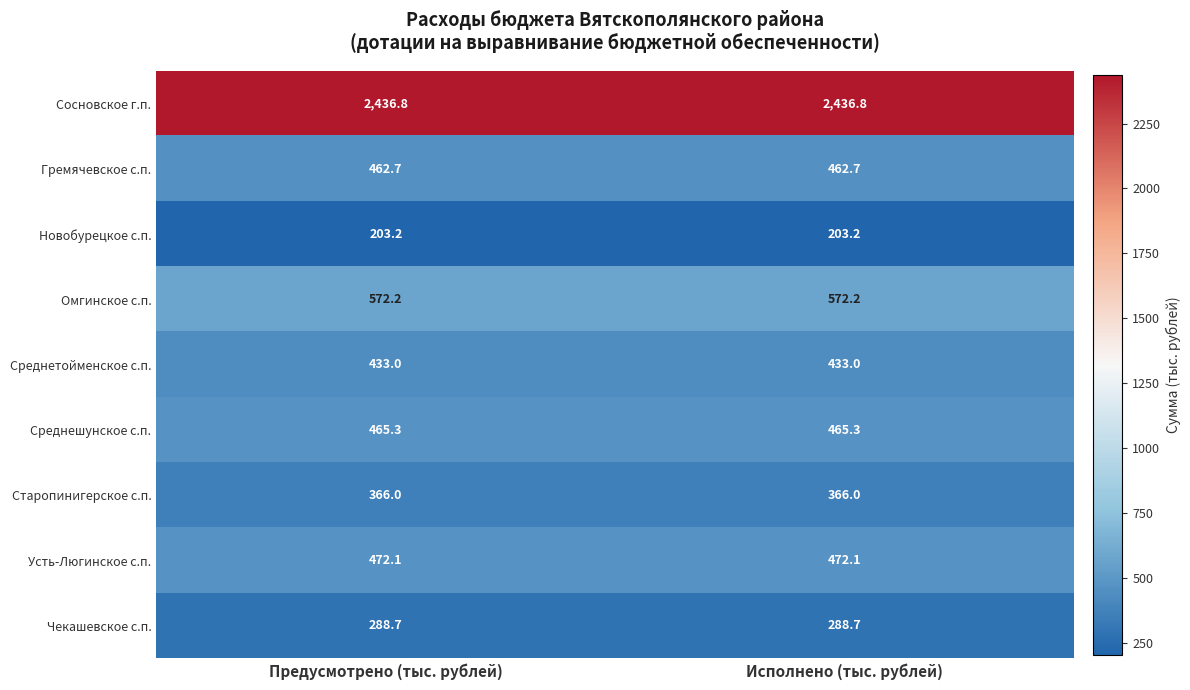

What is the smallest value displayed?

203.2